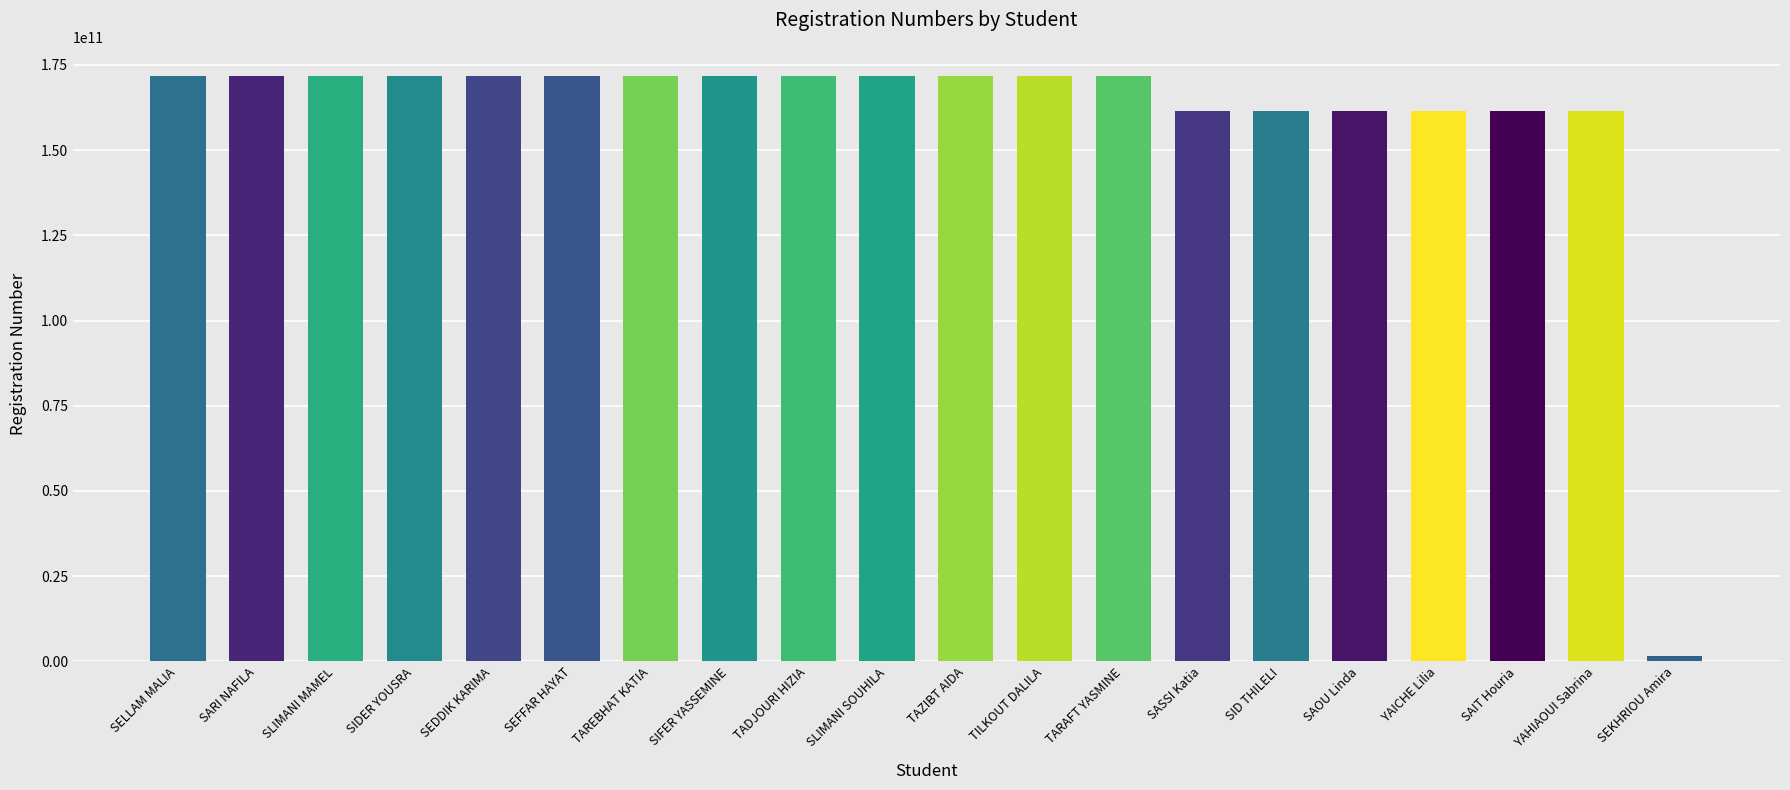

What position from the left is SEDDIK KARIMA?

5